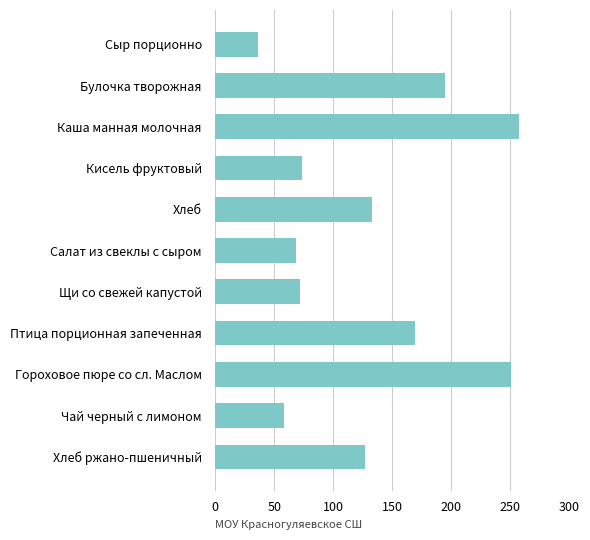

What is the label of the 4th bar from the bottom?

Птица порционная запеченная